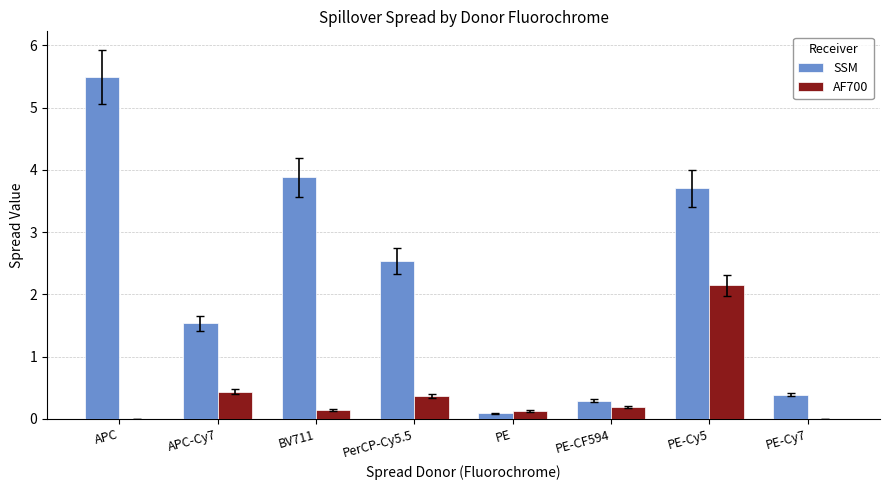

Are the bars grouped side by side (vs. stacked)?

Yes